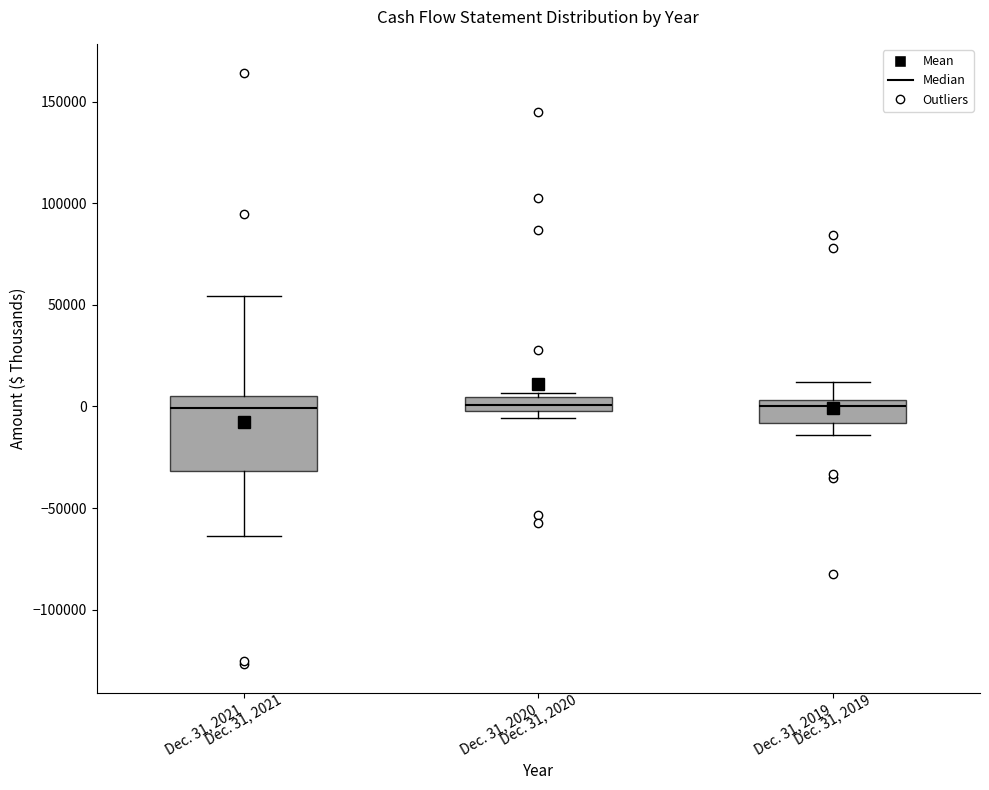

Comparing the boxes themselves (not the whiskers), which one is the tallest?

Dec. 31, 2021